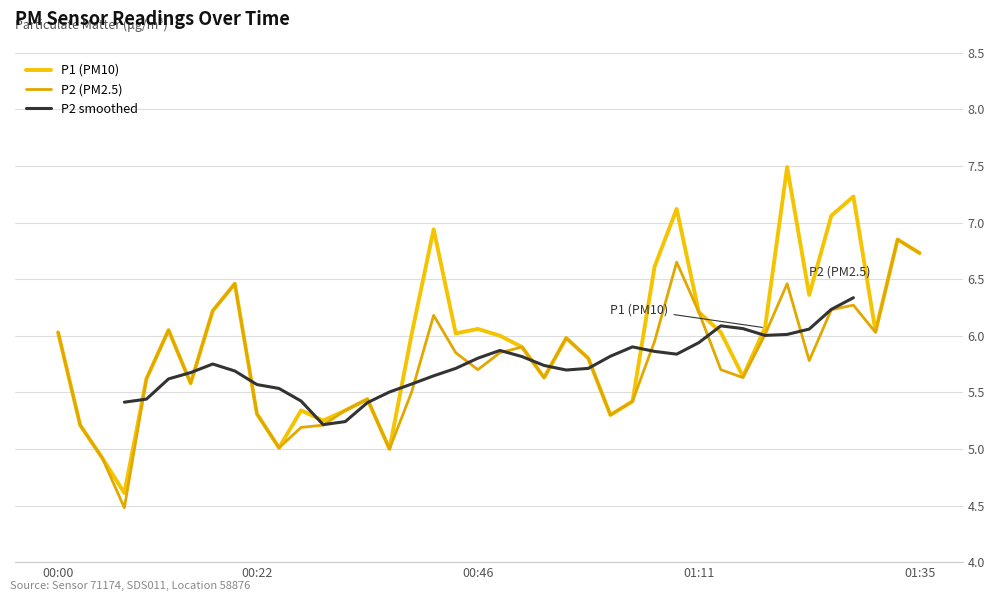

At which category does the chart reach its minimum across all series?

00:07